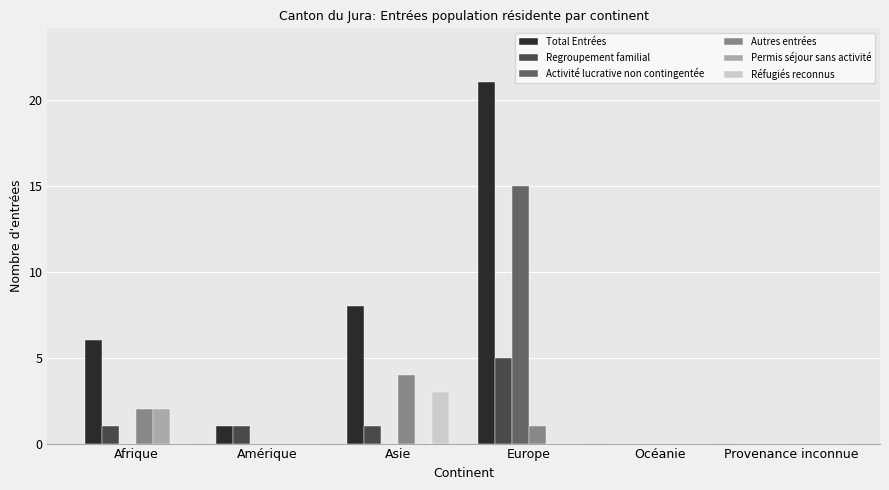

Are the bars grouped side by side (vs. stacked)?

Yes